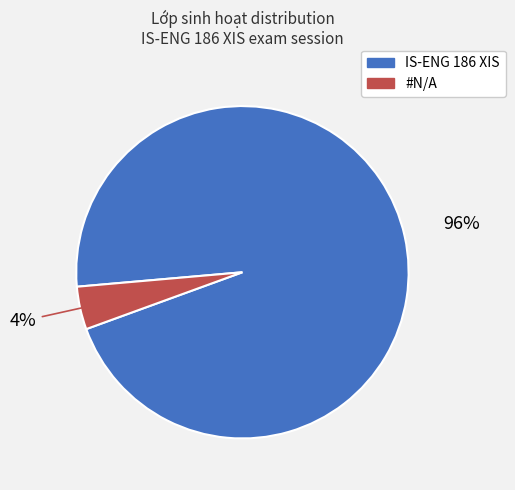

Combined, do IS-ENG 186 XIS and #N/A account for over 50%?

Yes